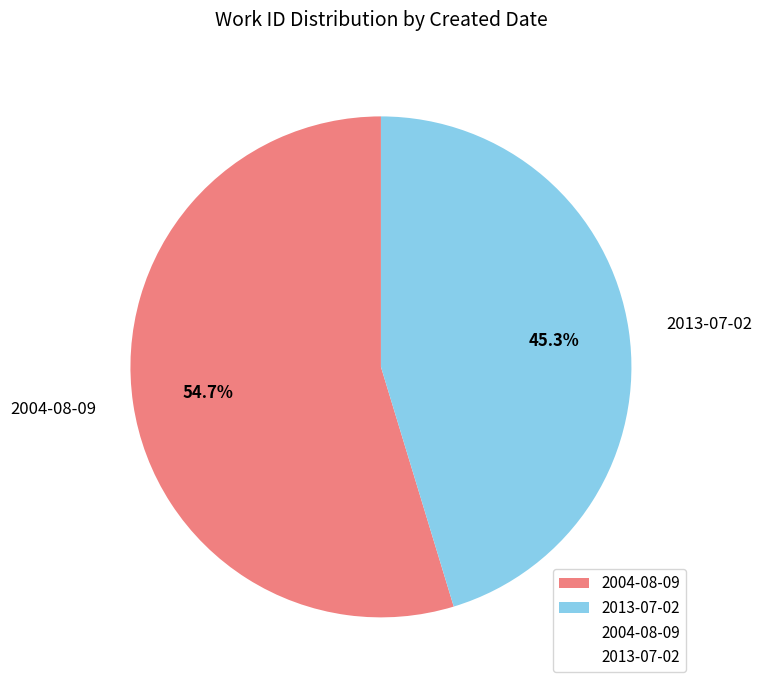

To the nearest percent, what is the difference between the largest and smallest slice percentages?

9%